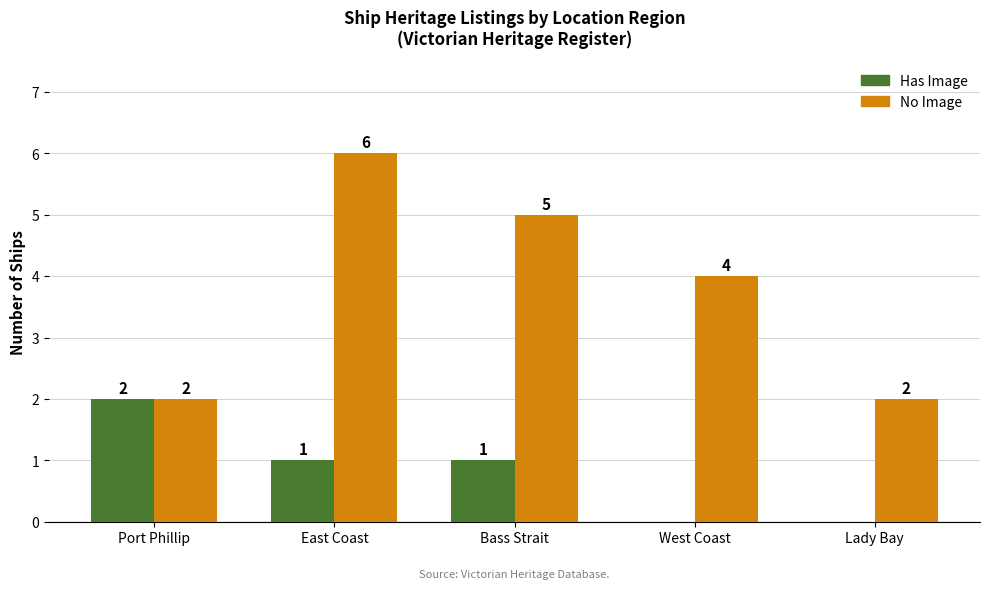

At which category does the chart reach its peak across all series?

East Coast